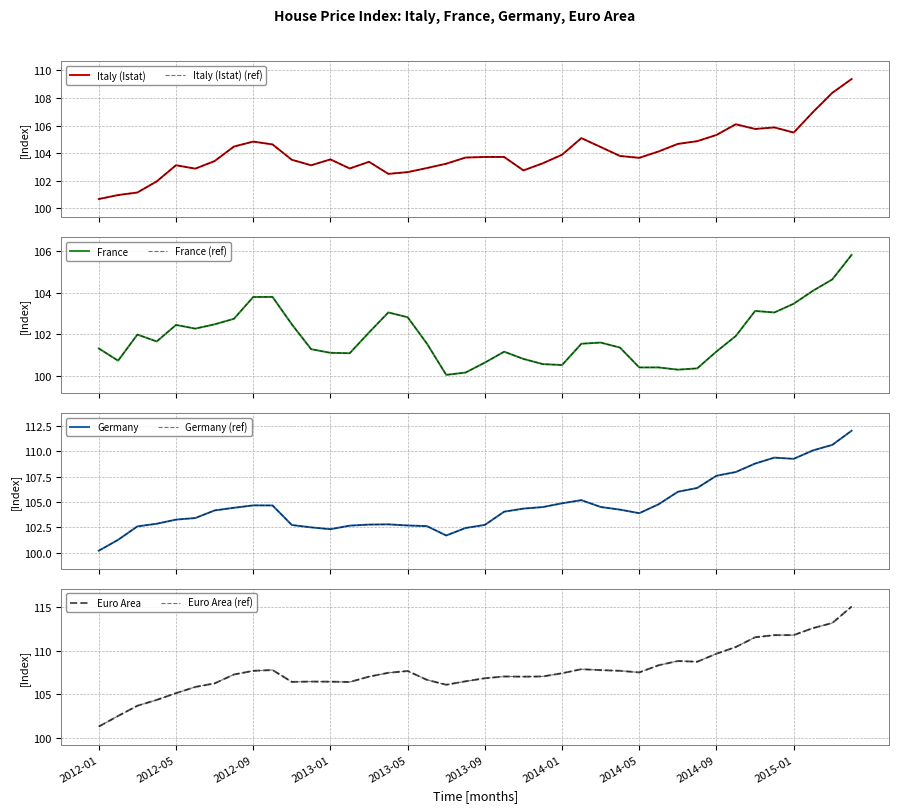

Is it true that Euro Area equals 156.7 at 2012-12?

False